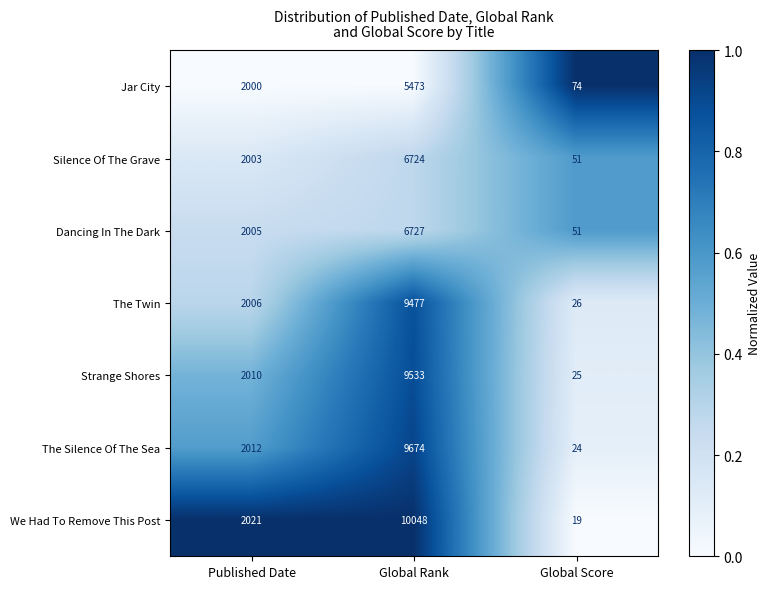

Reading left to right, list all the values displayed in this chart.

Jar City: 2000	5473	74
Silence Of The Grave: 2003	6724	51
Dancing In The Dark: 2005	6727	51
The Twin: 2006	9477	26
Strange Shores: 2010	9533	25
The Silence Of The Sea: 2012	9674	24
We Had To Remove This Post: 2021	10048	19